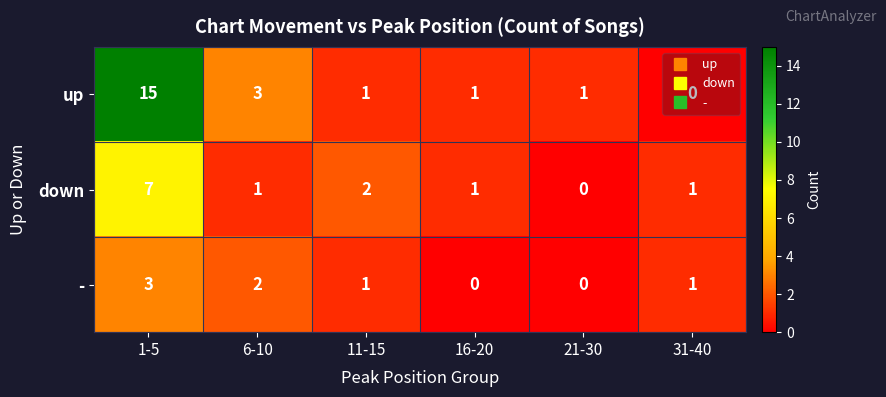

Where does the up series first go above 1?

1-5